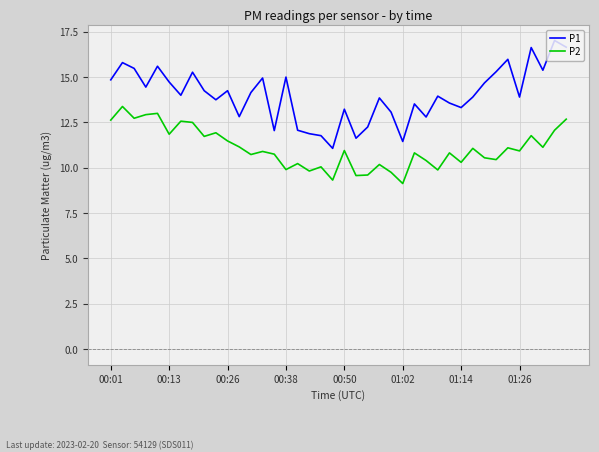

True or false: P1 and P2 cross at least once.

False